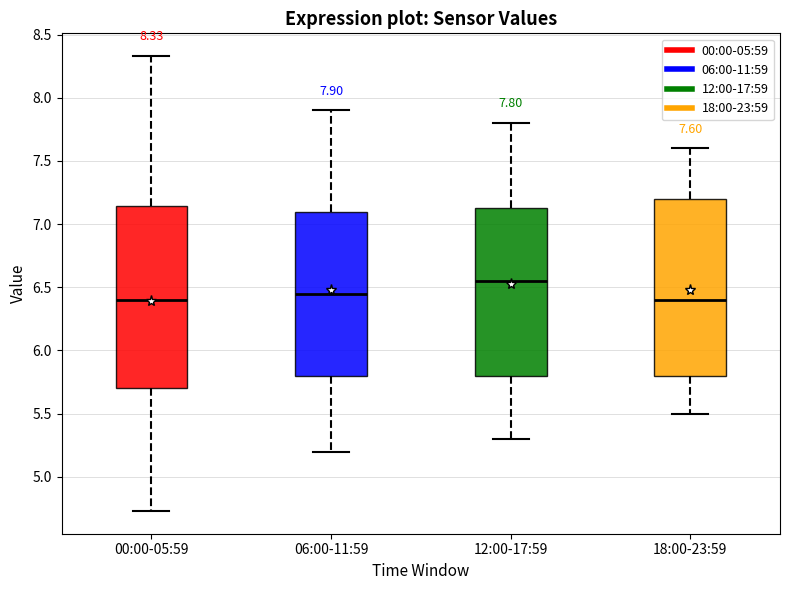

Which box's median line is the highest?

12:00-17:59